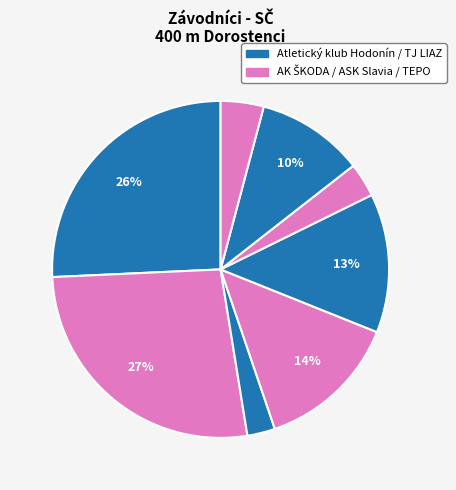

How many slices are in this pie chart?

8